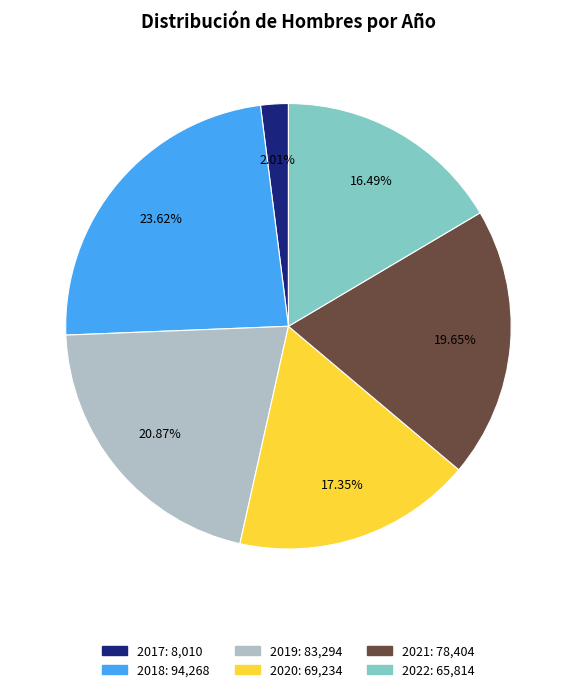

Which slice is the largest?

2018